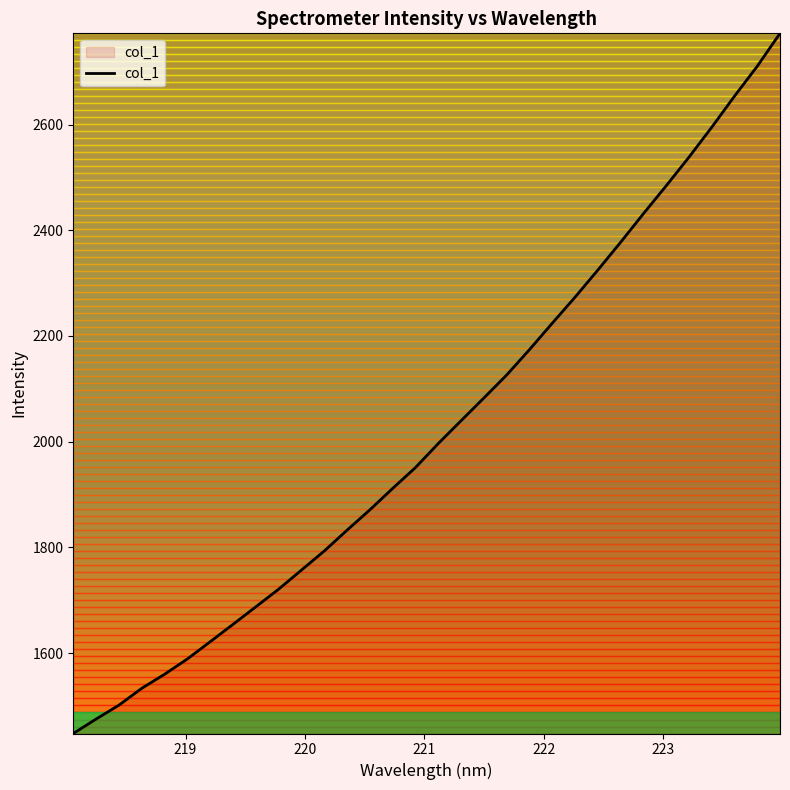

What is the smallest value displayed?

1447.7